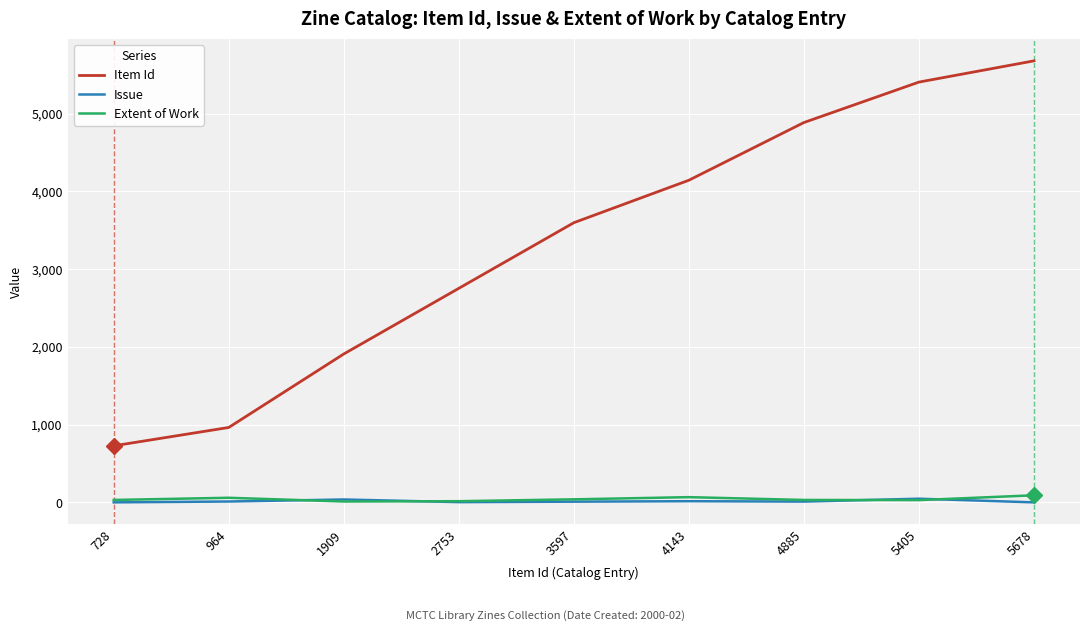

Which series changed the most between 728 and 3597?

Item Id